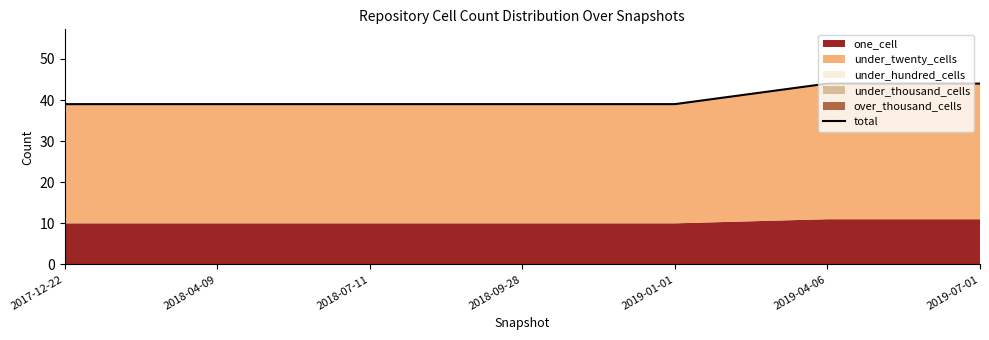

What is the smallest value displayed?

39